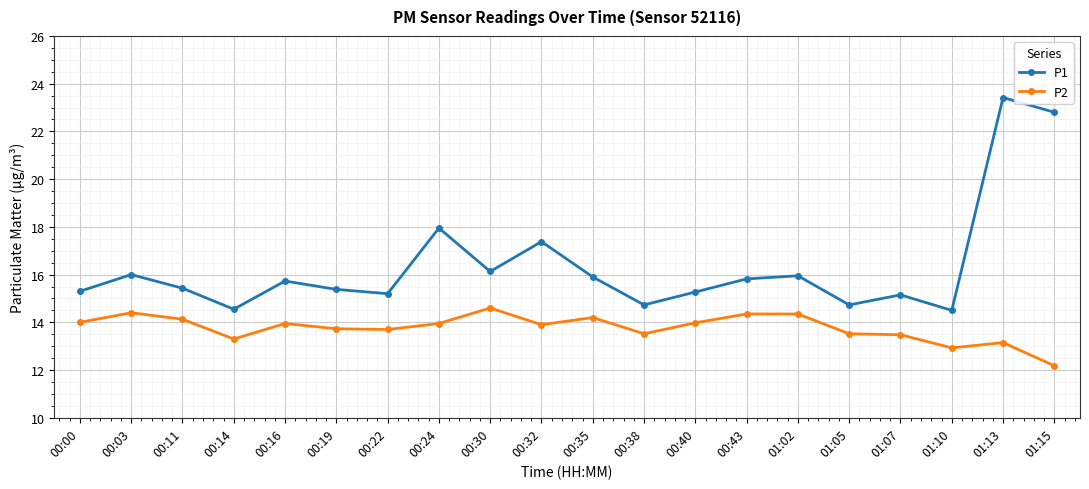

Where is the first local maximum for P1?

00:03